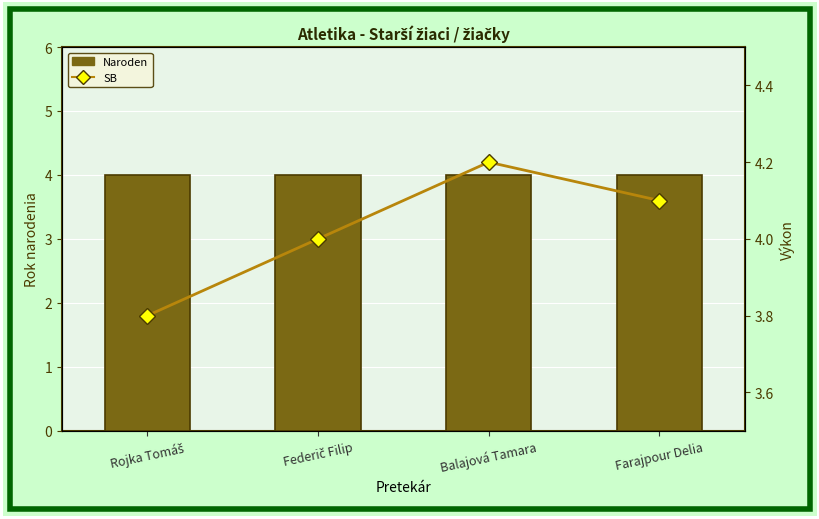

What is the total value across all series at Farajpour Delia?

8.1